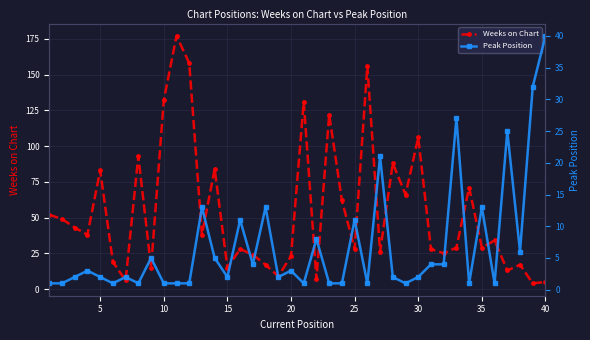

True or false: Weeks on Chart has more than 1 points higher than both neighbors.

True